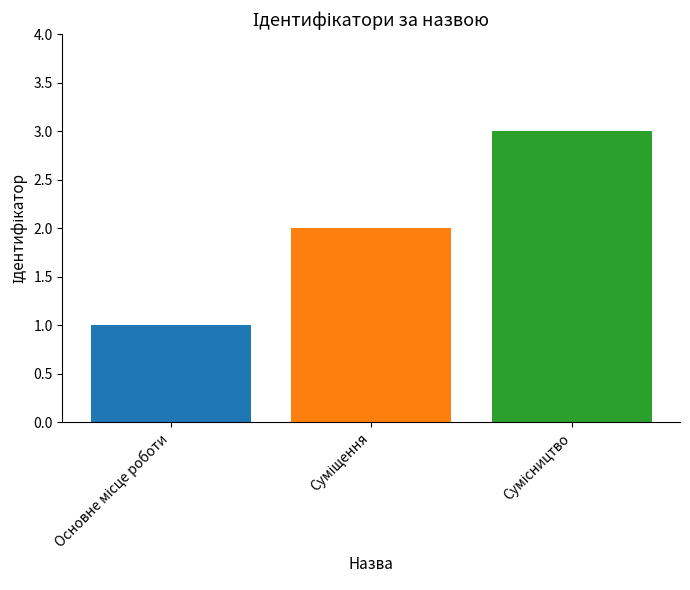

What is the greatest value displayed?

3